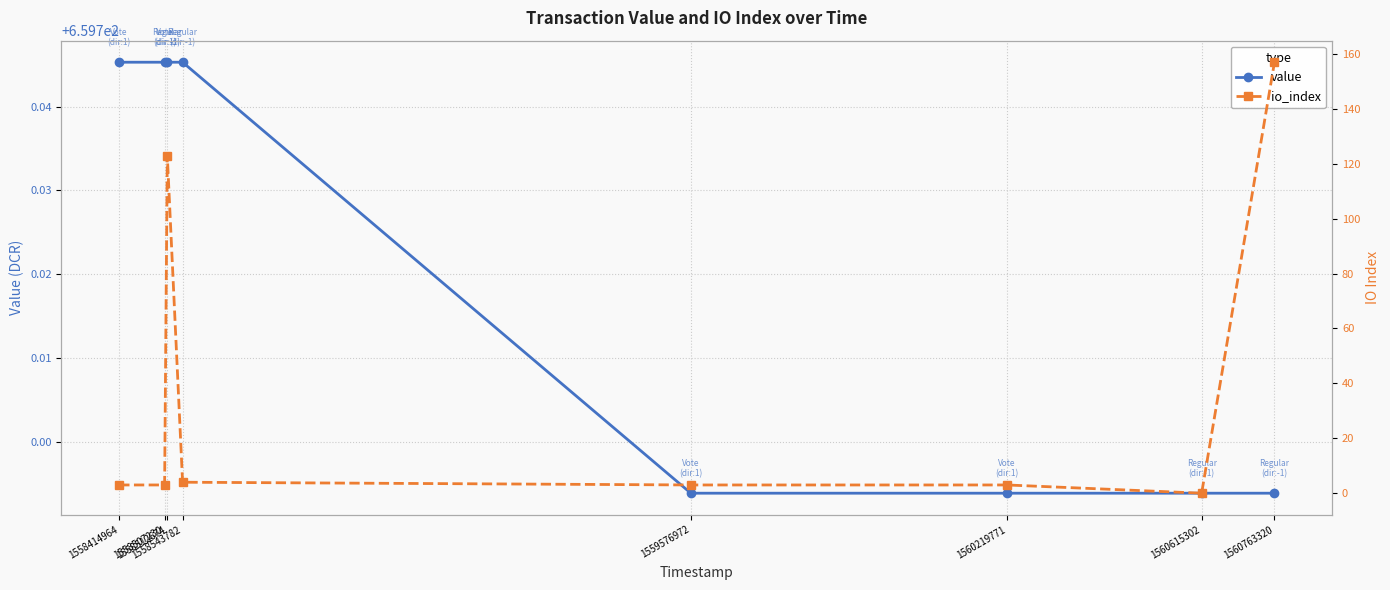

What is the lowest value of the value series?

659.7